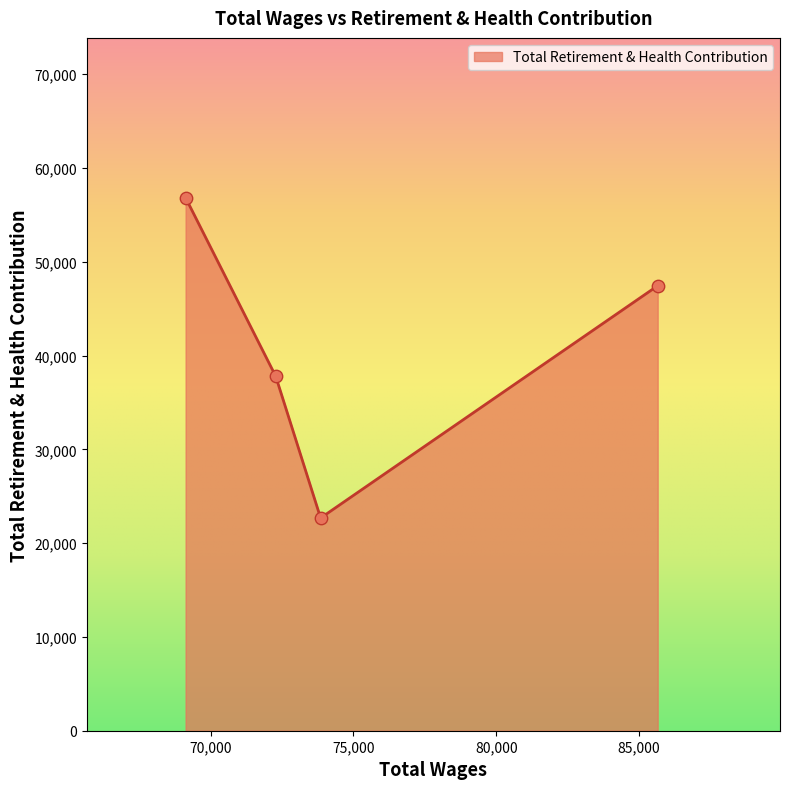

What is the average value?

41182